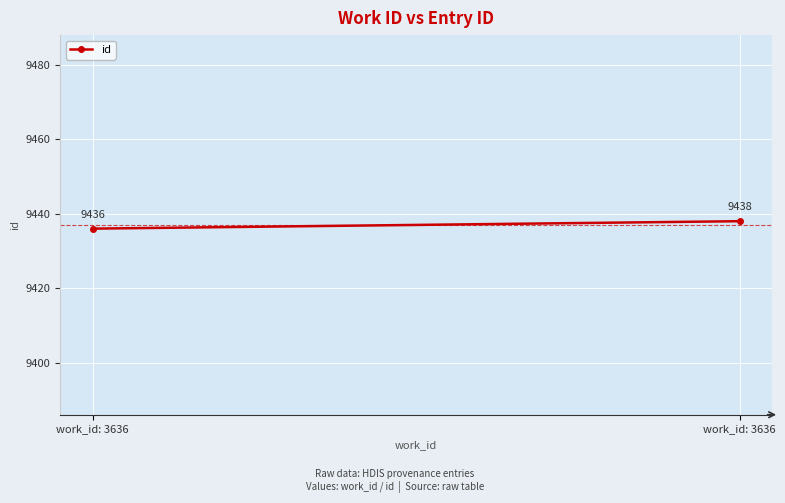

Is this an area chart (filled region under the line)?

No